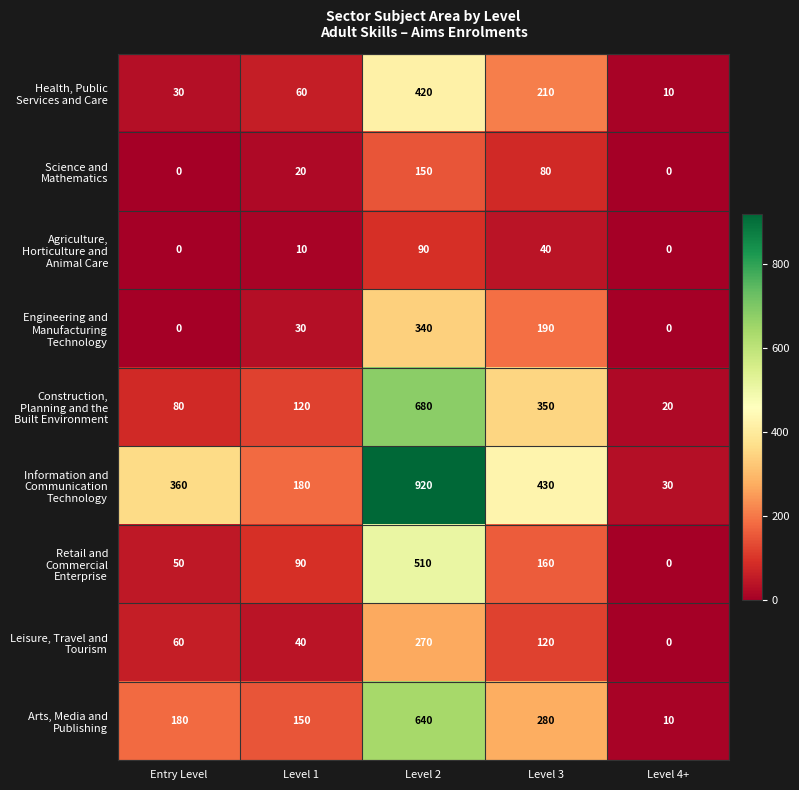

What is the difference between the maximum and second lowest values in the Agriculture, Horticulture and Animal Care series?

90